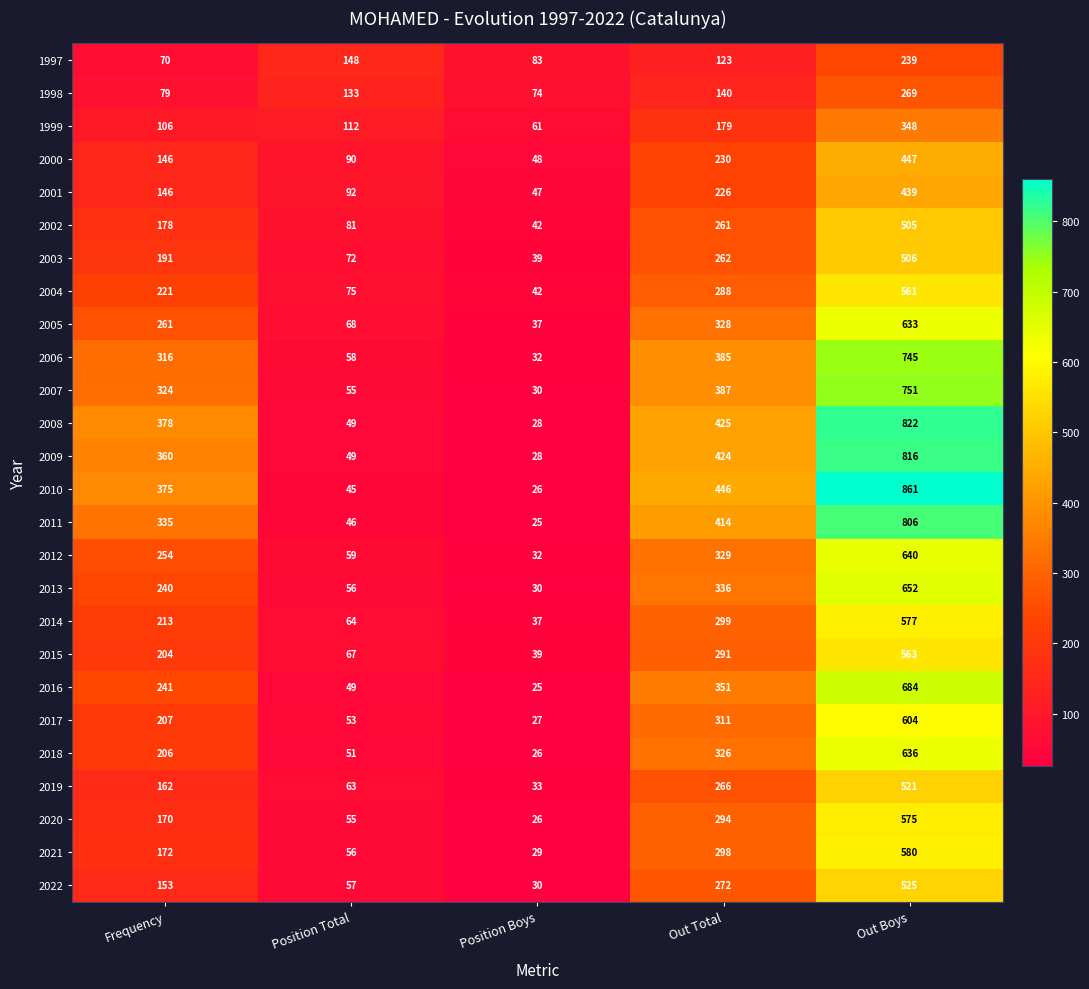

At which category is the sum across all series the highest?

Out Boys